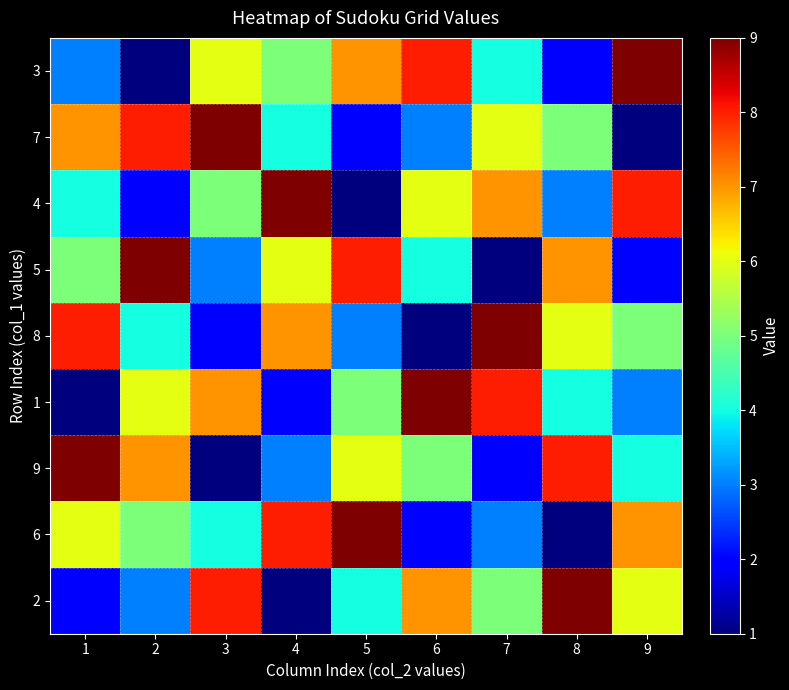

At 3, list the series in order from largest to smallest.

7, 2, 1, 3, 4, 6, 5, 8, 9